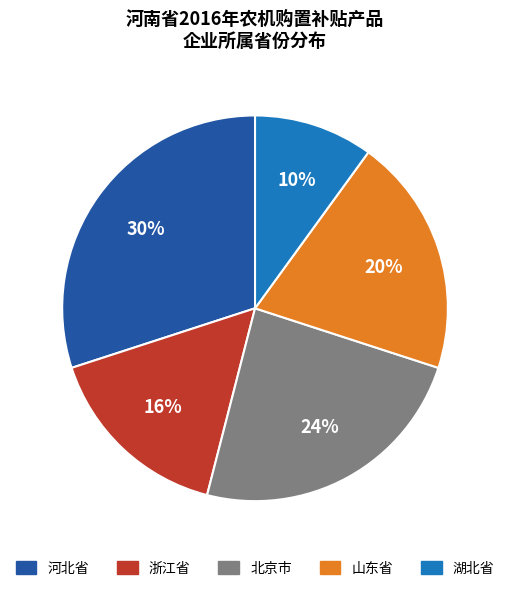

Rank the categories by value from highest to lowest.

河北省, 北京市, 山东省, 浙江省, 湖北省